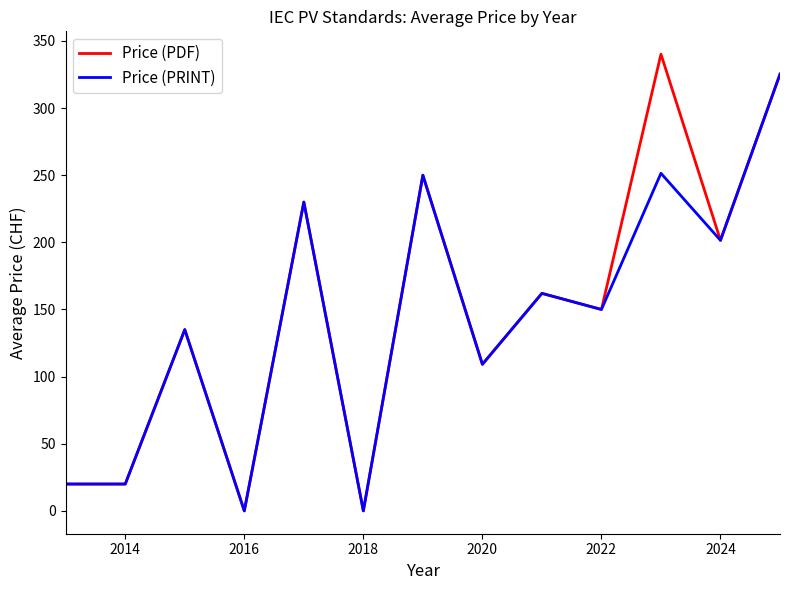

What is the maximum value shown in the chart?

340.1